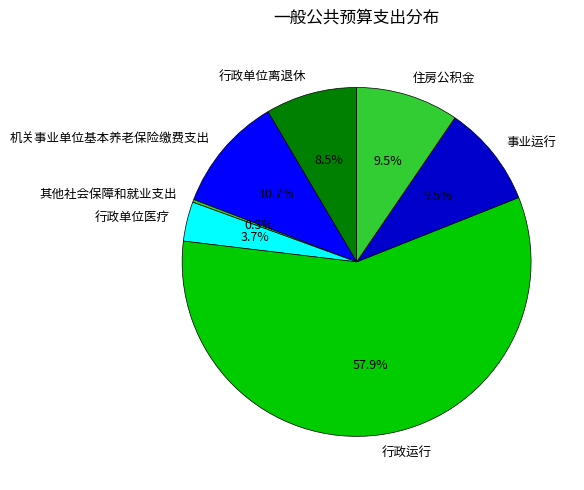

True or false: 行政运行 accounts for 58% of the total.

True